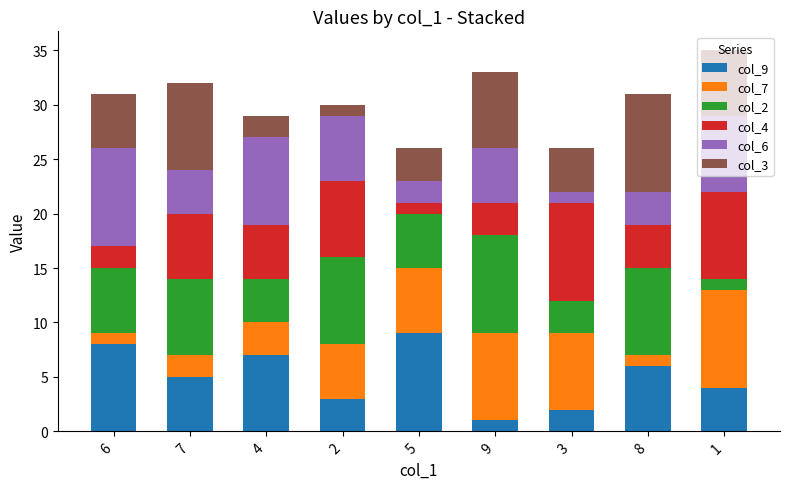

True or false: col_9 has a value of 9 at 7.

False